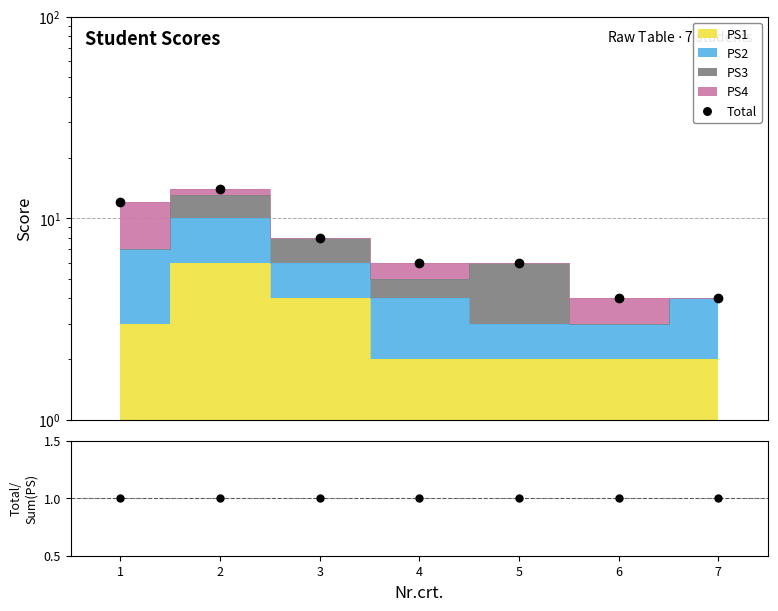

What is the total value across all series at 2?

15